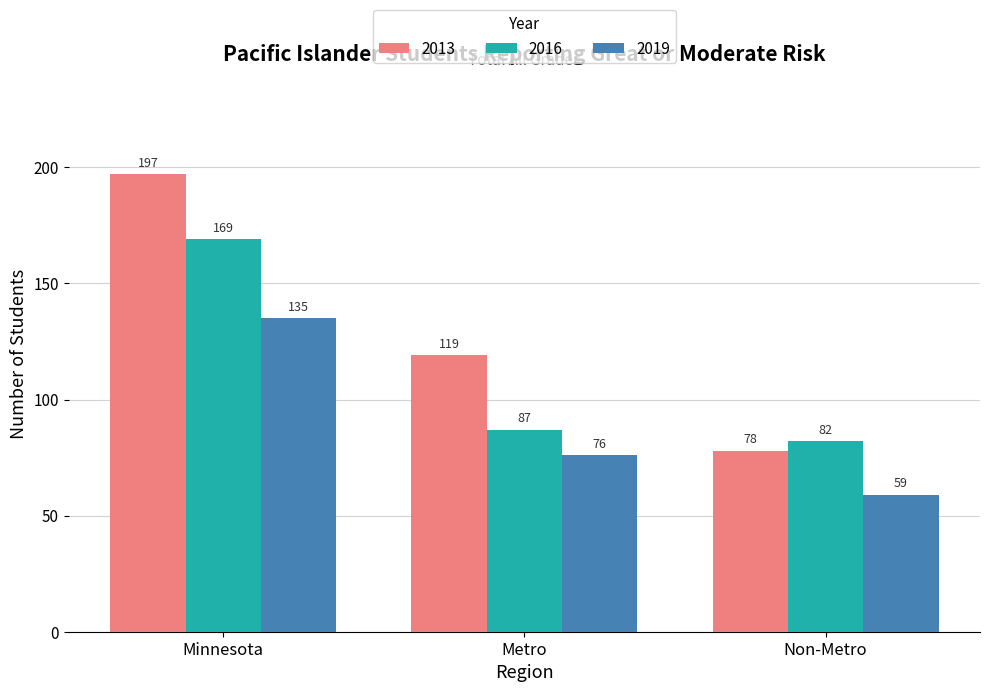

How many groups of bars are there?

3